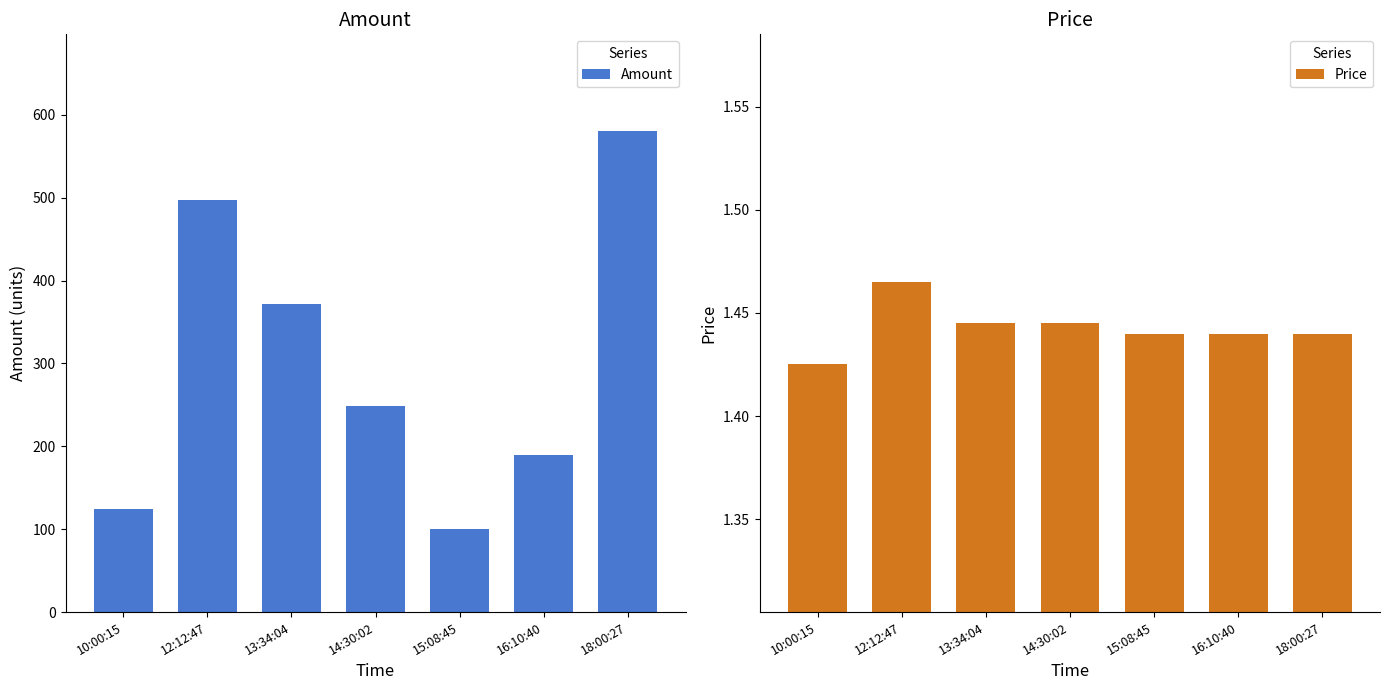

Rank the series at 12:12:47 from lowest to highest value.

Price, Amount